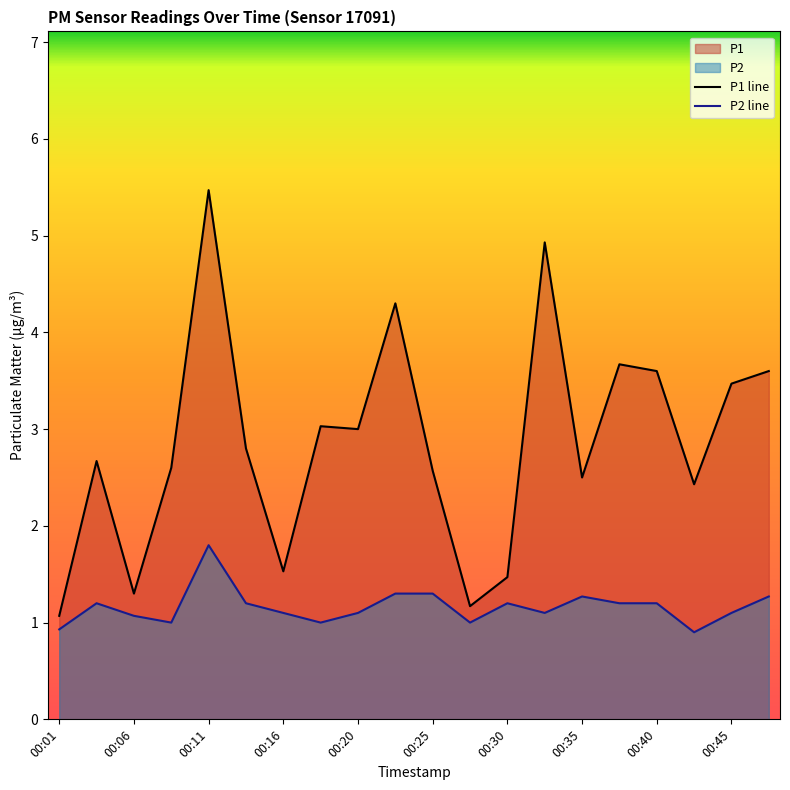

True or false: P1 line and P2 line intersect in this chart.

False